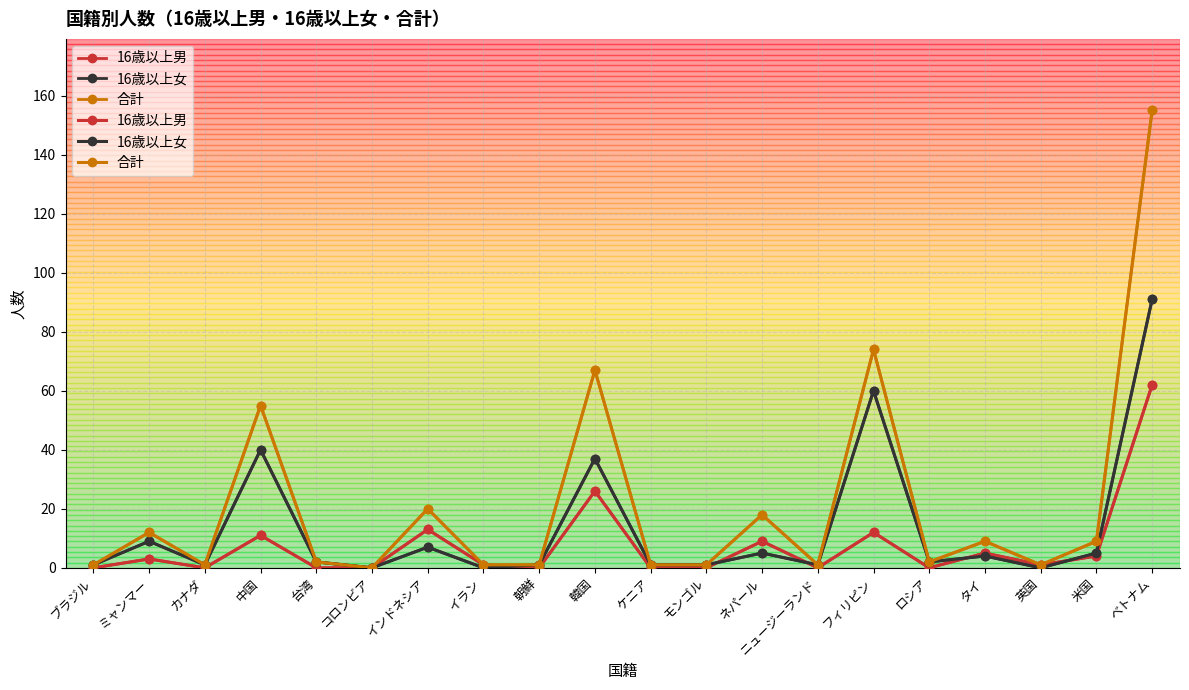

What is the label of the 17th point from the right?

中国